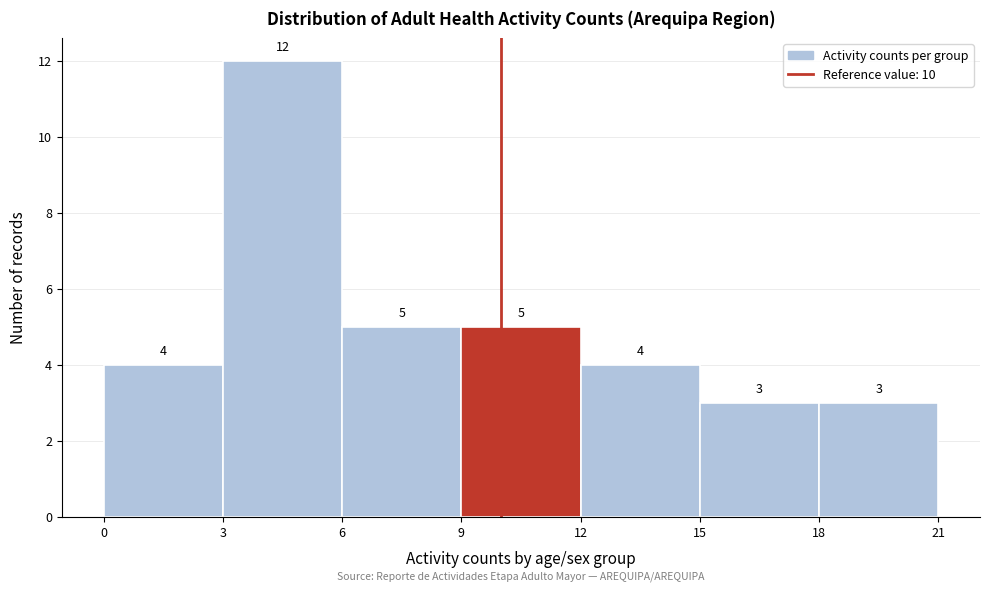

Reading left to right, list every bar in this chart as the range it spans on the x-axis followed by its height.

0 to 3: 4
3 to 6: 12
6 to 9: 5
9 to 12: 5
12 to 15: 4
15 to 18: 3
18 to 21: 3